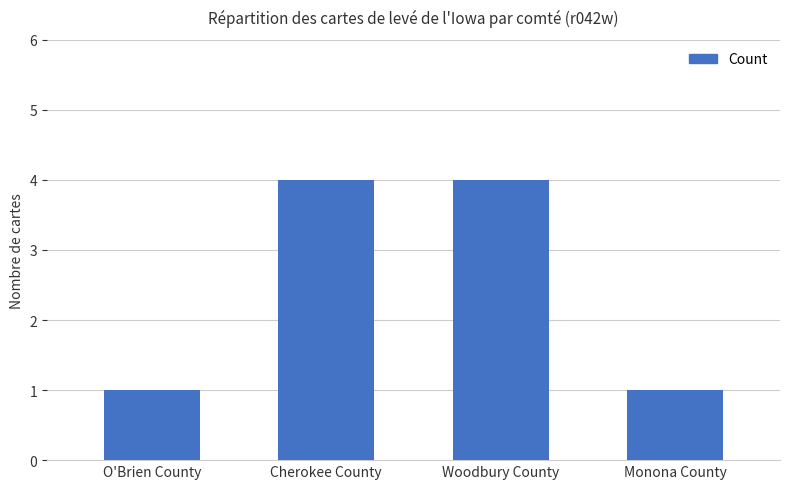

Reading left to right, transcribe all the data shown in this chart.

O'Brien County=1	Cherokee County=4	Woodbury County=4	Monona County=1